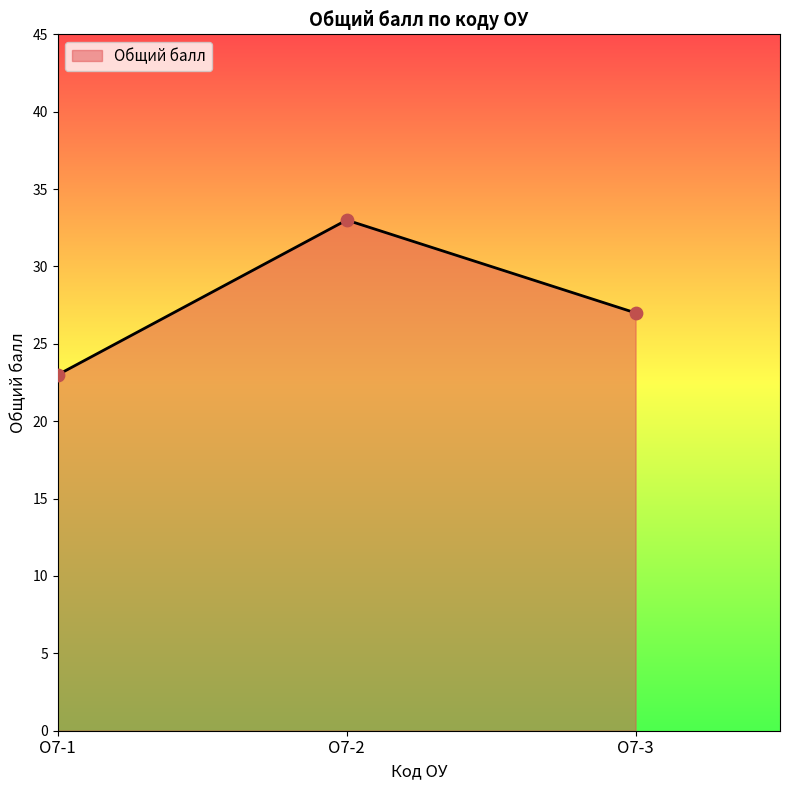

What is the change in value from О7-1 to О7-3?

+4